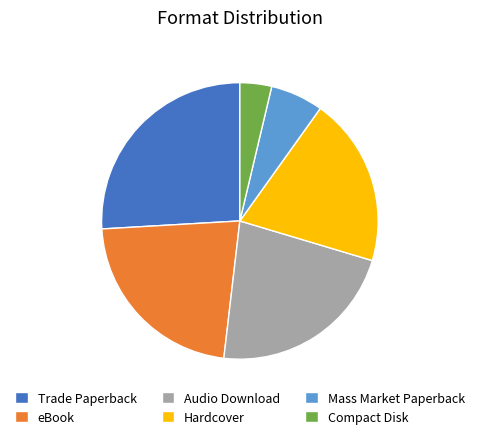

True or false: Hardcover accounts for 33% of the total.

False